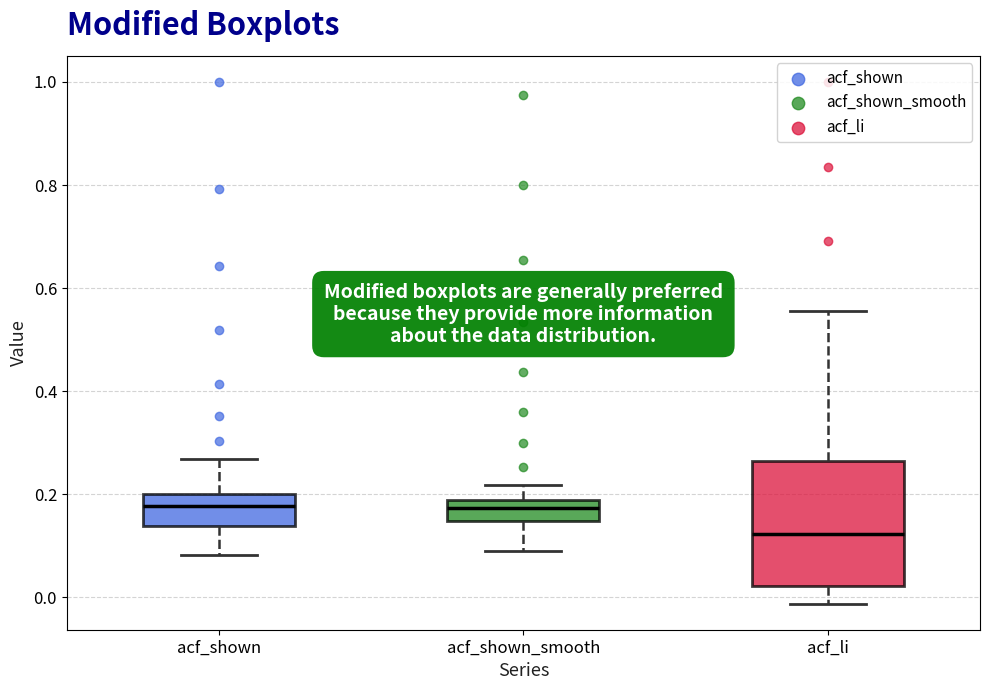

Reading left to right, transcribe this box plot: for each box, give where its median line is, the range the box spans, and where its two whiskers end, as read against the y-axis. The values are not printed on the chart, so give them approximately, as read against the axis.

acf_shown: median 0.18, box 0.14 to 0.20, whiskers 0.08 to 0.26
acf_shown_smooth: median 0.18 (inside the box), box 0.14 to 0.18, whiskers 0.10 to 0.22
acf_li: median 0.12, box 0.02 to 0.26, whiskers -0.02 to 0.56